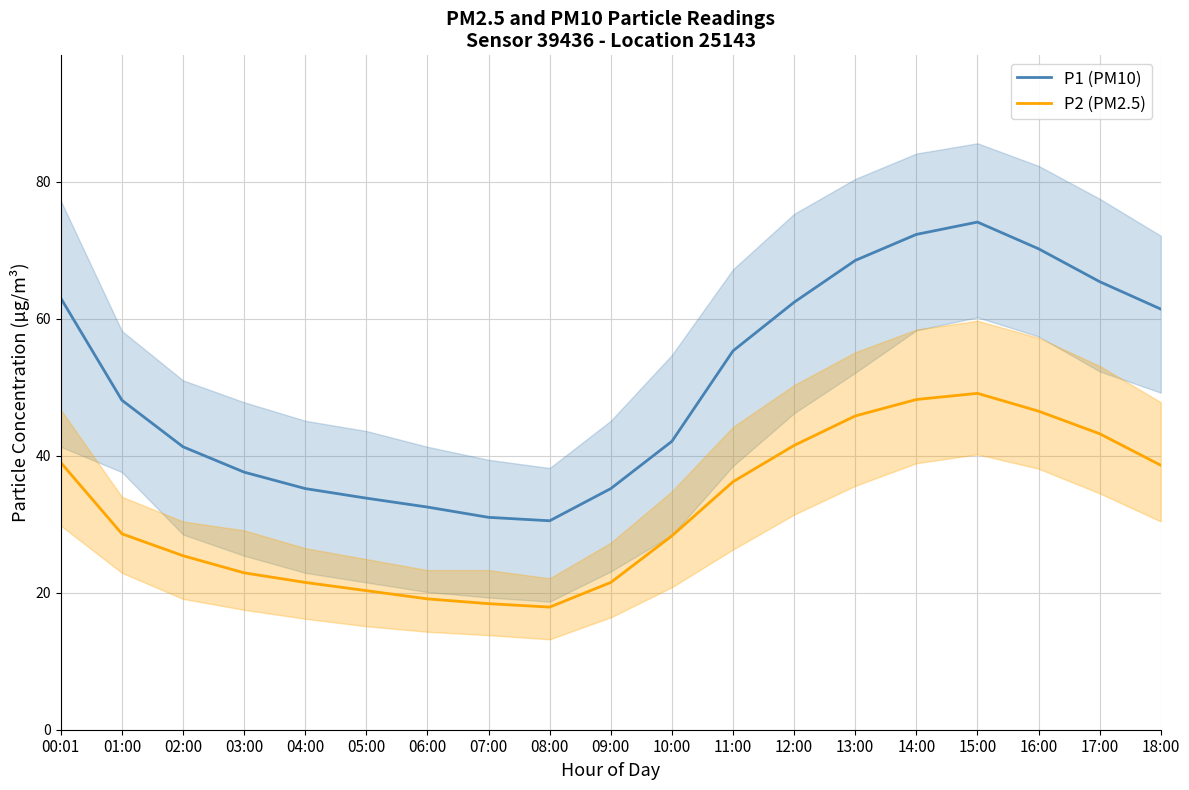

What are all the series names shown in the legend?

P1 (PM10), P2 (PM2.5)